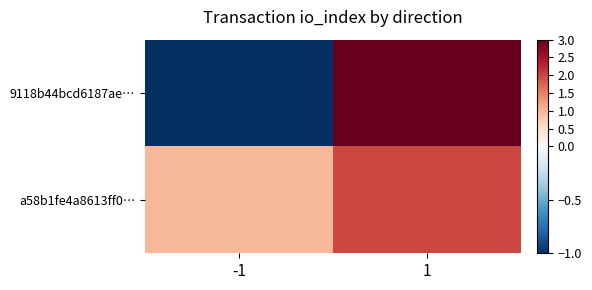

Reading right to left, list all the values displayed in this chart.

9118b44bcd6187ae…: 1=3	-1=-1
a58b1fe4a8613ff0…: 1=2	-1=1